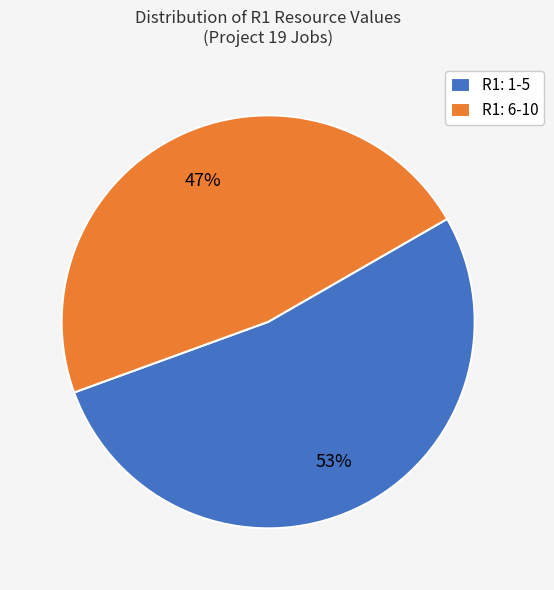

To the nearest percent, what is the combined percentage of R1: 6-10 and R1: 1-5?

100%